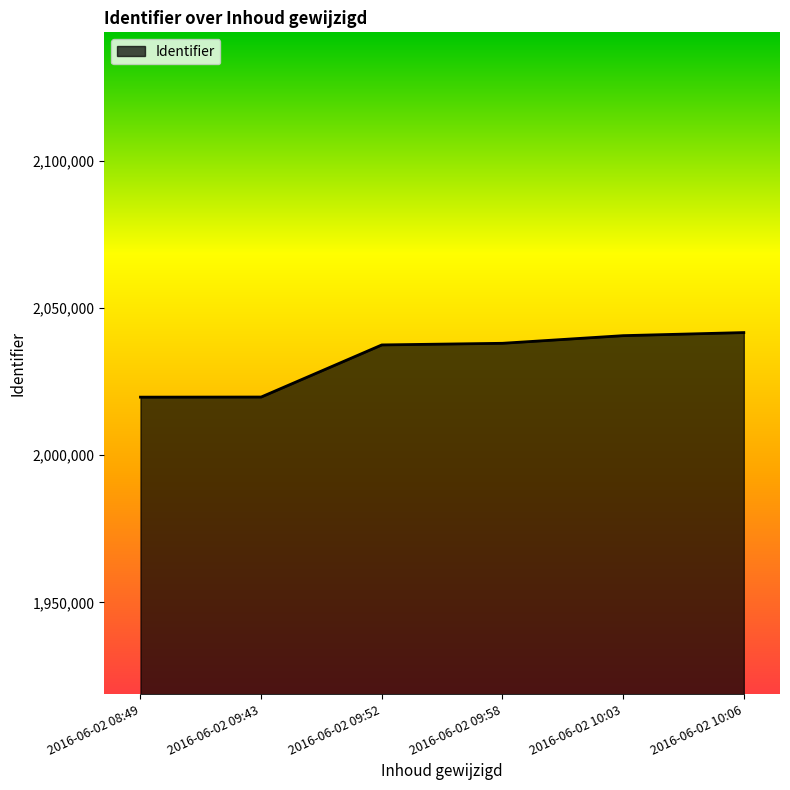

At which label is the value closest to 2030736?

2016-06-02 09:52